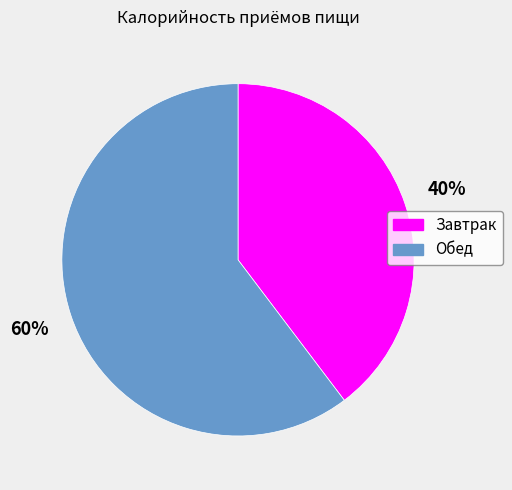

Rank the categories by value from highest to lowest.

Обед, Завтрак